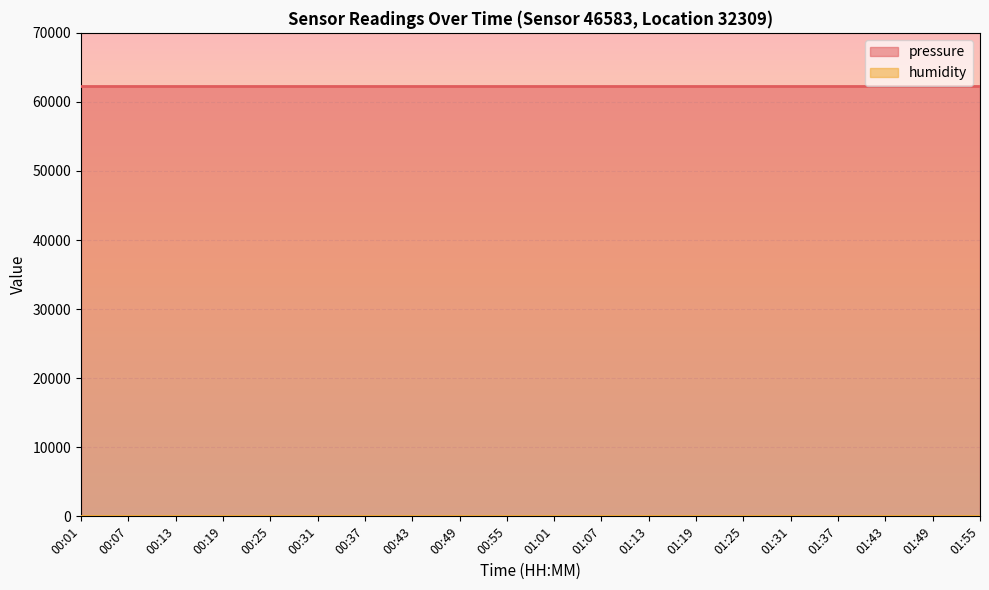

True or false: humidity has a value of 170.1 at 00:19.

False